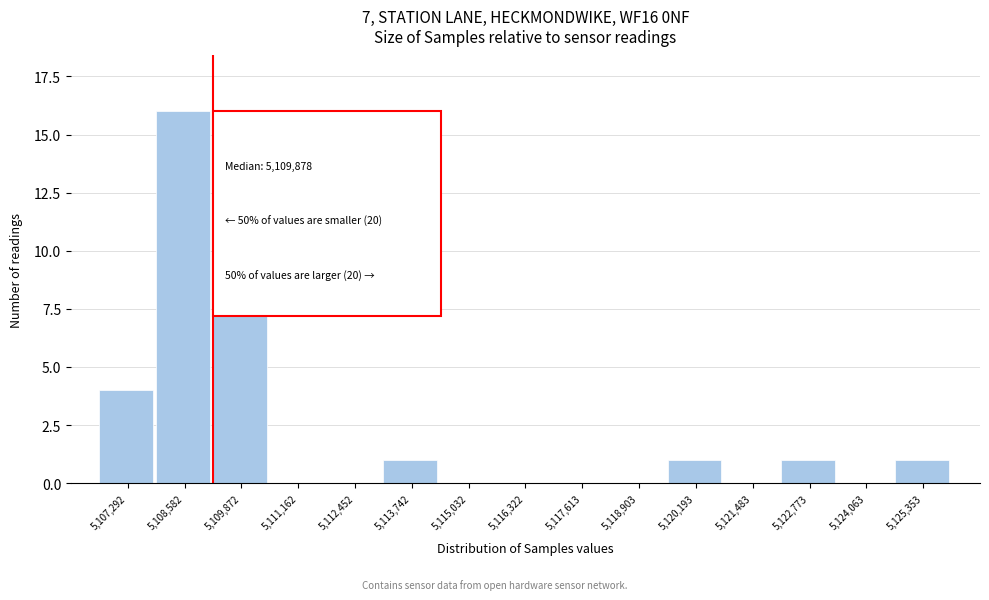

Reading left to right, extract all data points from this chart.

5,107,292=4	5,108,582=16	5,109,872=16	5,111,162=0	5,112,452=0	5,113,742=1	5,115,032=0	5,116,322=0	5,117,613=0	5,118,903=0	5,120,193=1	5,121,483=0	5,122,773=1	5,124,063=0	5,125,353=1